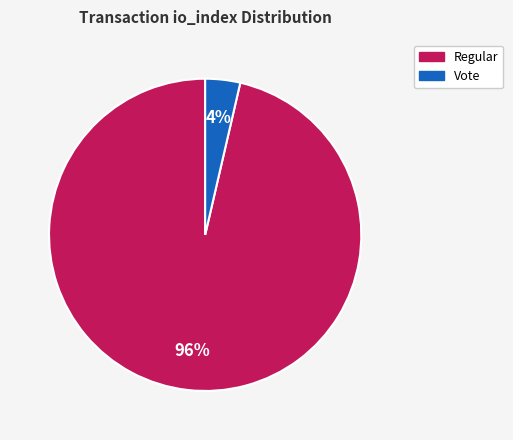

To the nearest percent, what is the average slice percentage?

50%